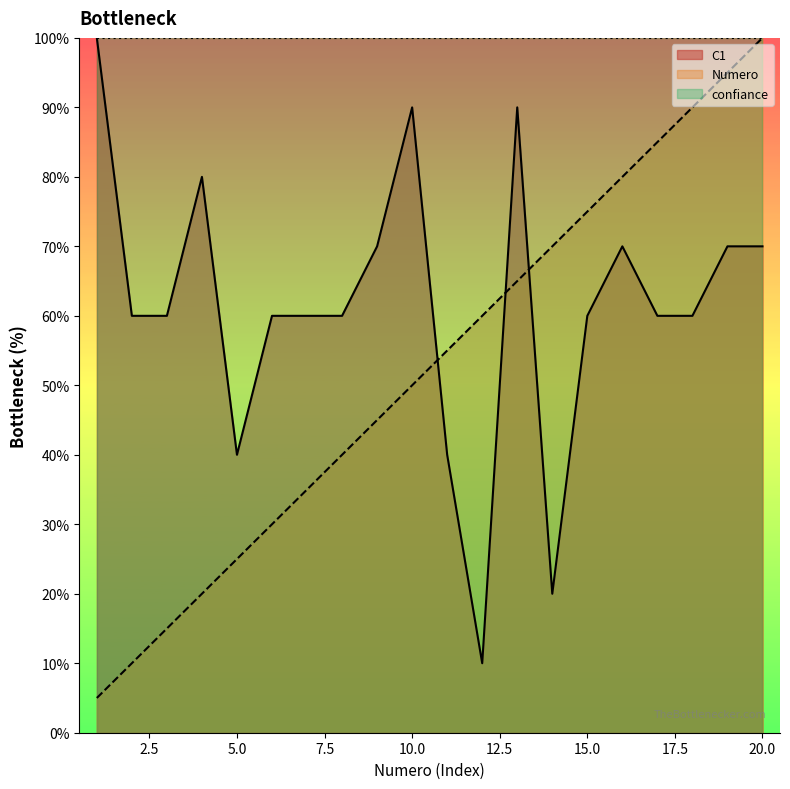

What is the total value across all series at 17?

145.0